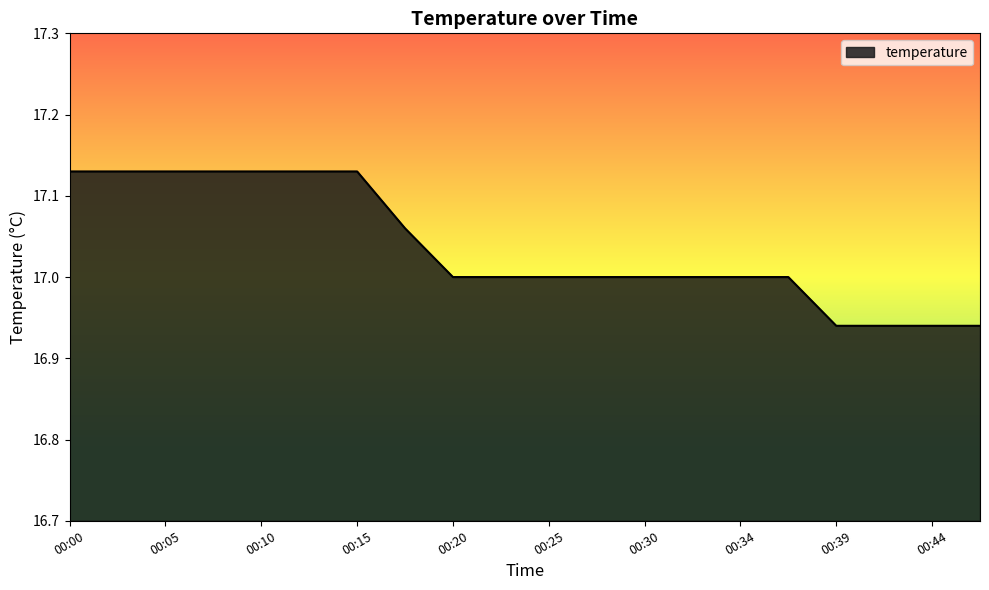

Reading left to right, what are all the values shown in this chart?

00:00=17.1	00:03=17.1	00:05=17.1	00:08=17.1	00:10=17.1	00:13=17.1	00:15=17.1	00:17=17.1	00:20=17.0	00:22=17.0	00:25=17.0	00:27=17.0	00:30=17.0	00:32=17.0	00:34=17.0	00:37=17.0	00:39=16.9	00:42=16.9	00:44=16.9	00:47=16.9